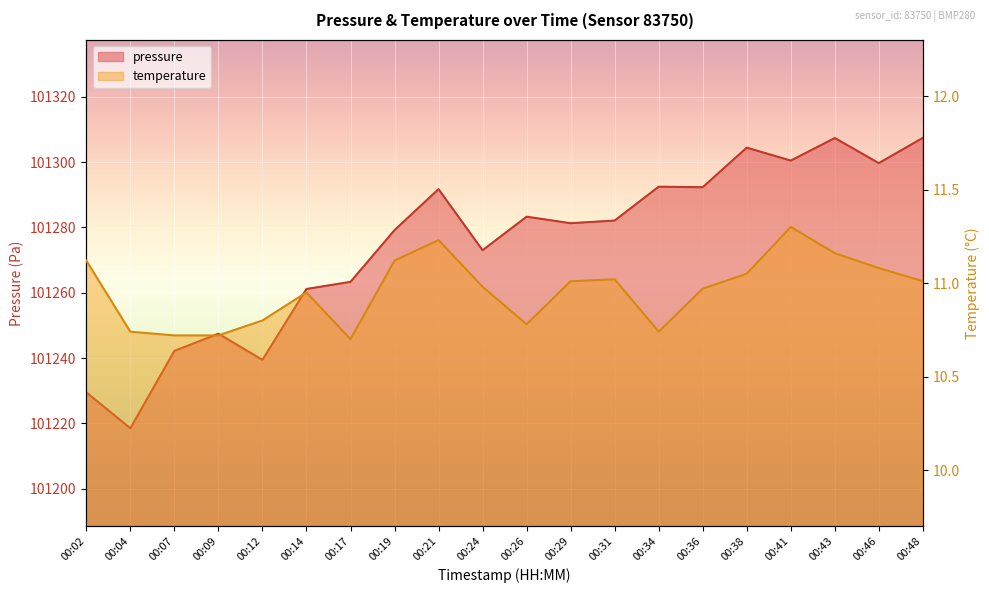

How many lines are shown in the chart?

2